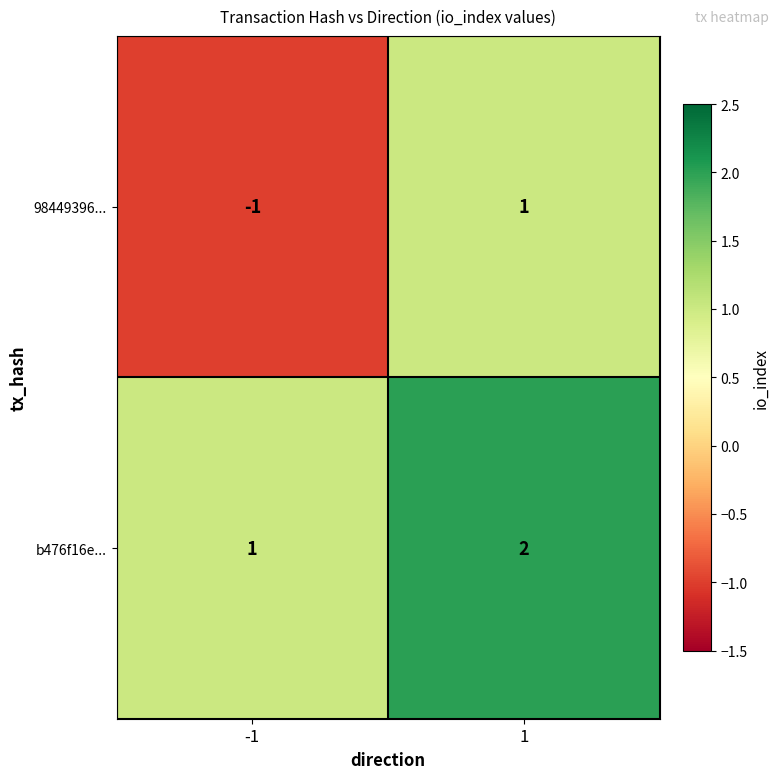

Reading left to right, list all the values displayed in this chart.

98449396...: -1=-1	1=1
b476f16e...: -1=1	1=2